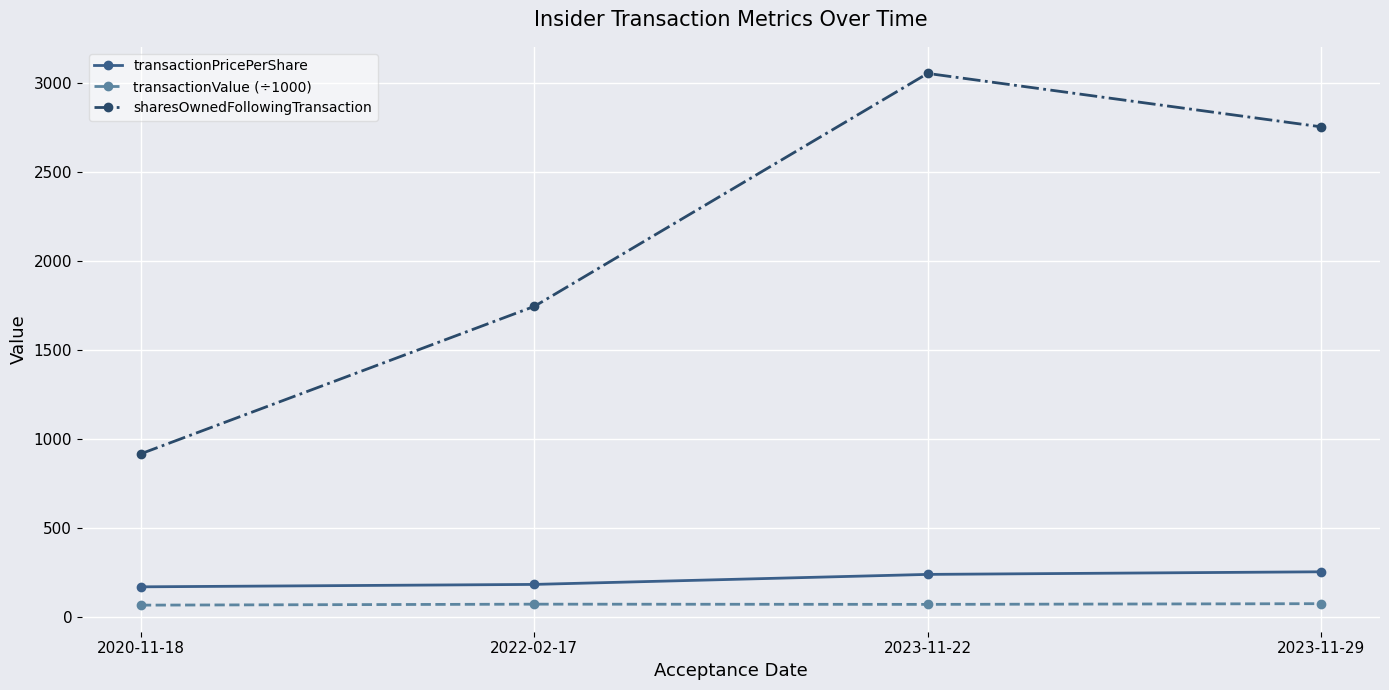

The value of sharesOwnedFollowingTransaction at 2022-02-17 is 1747.0. True or false?

True